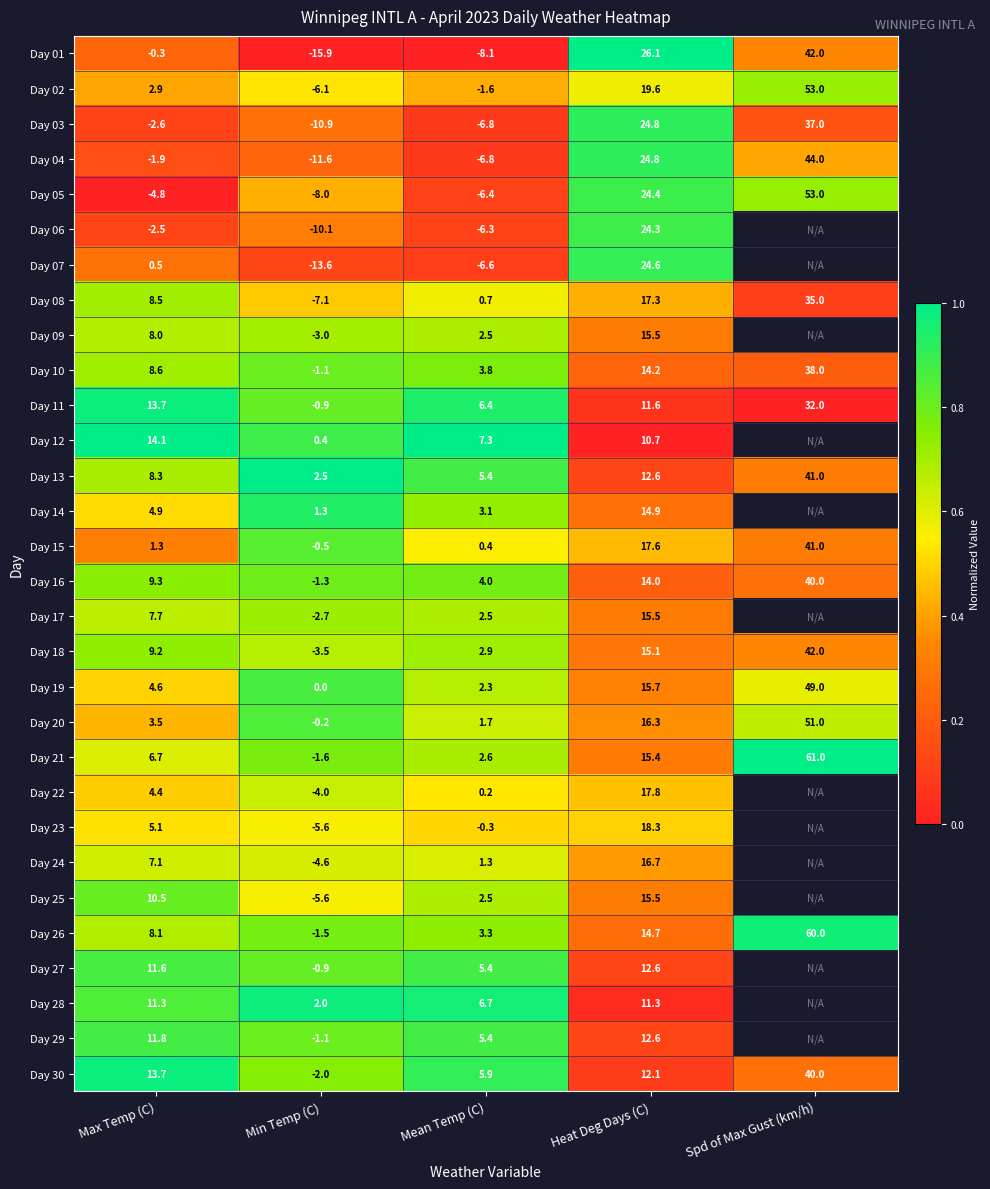

Rank the series at Min Temp (C) from highest to lowest value.

Day 13, Day 28, Day 14, Day 12, Day 19, Day 20, Day 15, Day 11, Day 27, Day 10, Day 29, Day 16, Day 26, Day 21, Day 30, Day 17, Day 09, Day 18, Day 22, Day 24, Day 23, Day 25, Day 02, Day 08, Day 05, Day 06, Day 03, Day 04, Day 07, Day 01